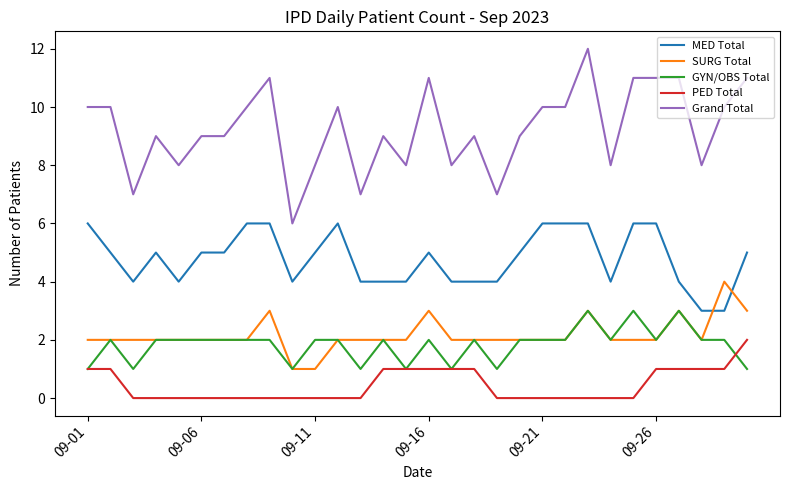

Which series has the largest total across all categories?

Grand Total